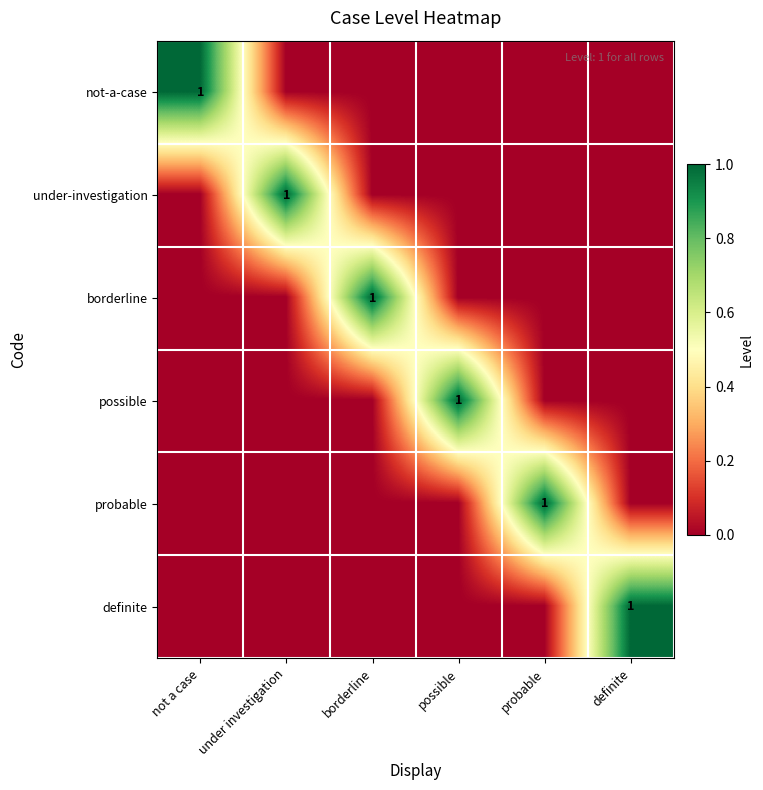

The value of not-a-case at not a case is 2. True or false?

False